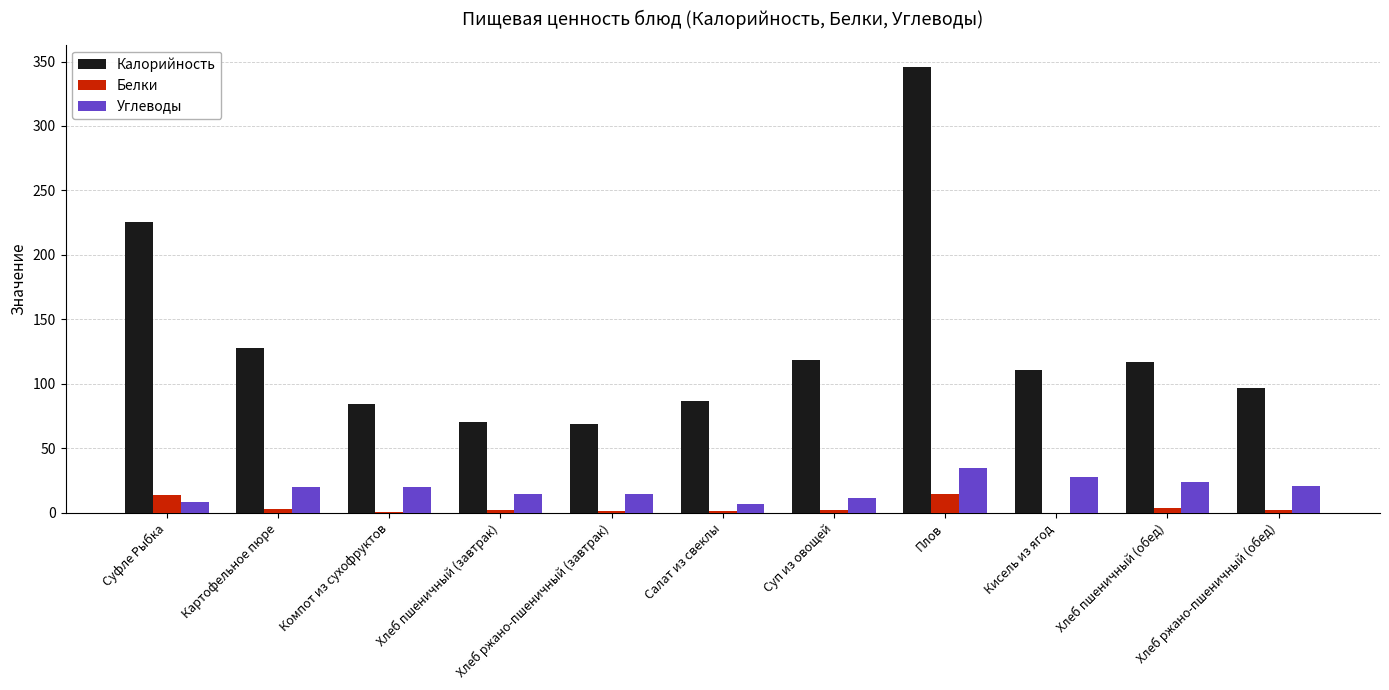

Which series changed the most between Плов and Кисель из ягод?

Калорийность